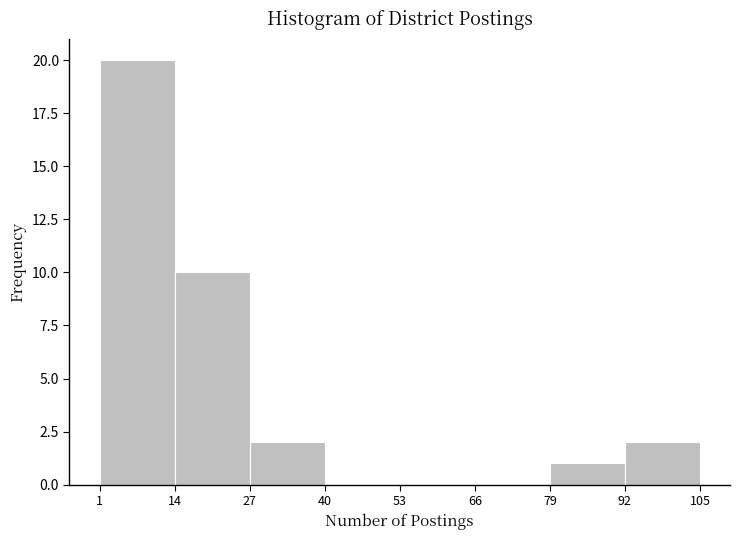

Reading left to right, list every bar in this chart as the range it spans on the x-axis followed by its height. The values are not printed on the chart, so give them approximately, as read against the axis.

1 to 14: 20
14 to 27: 10
27 to 40: 2
40 to 53: 0
53 to 66: 0
66 to 79: 0
79 to 92: 1
92 to 105: 2